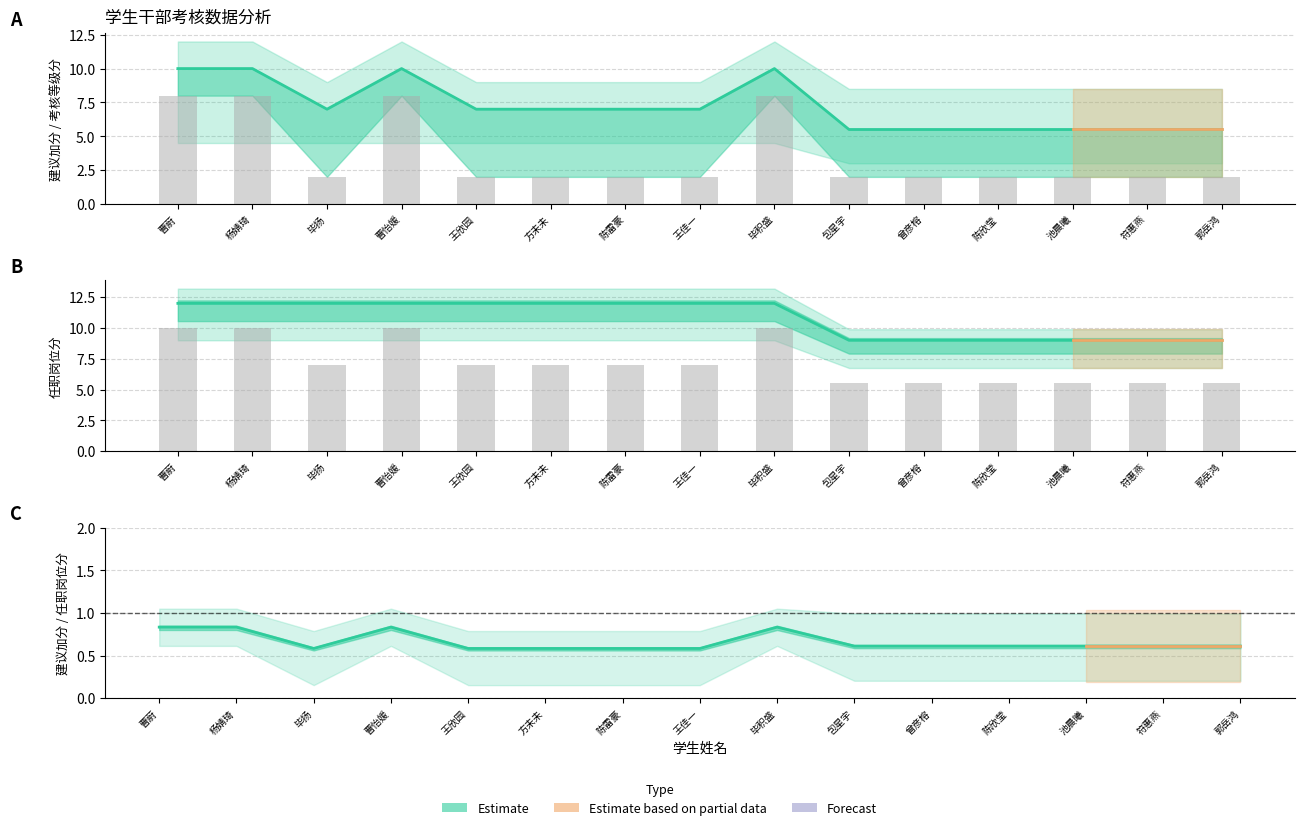

At how many categories does at least one series exceed 6?

15